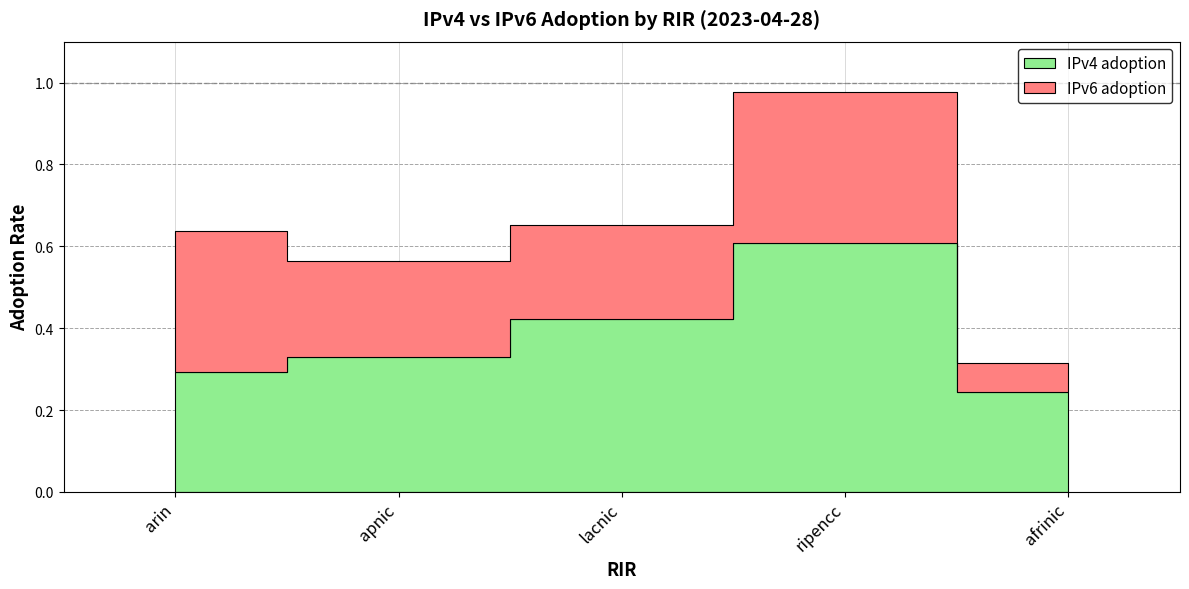

Between lacnic and afrinic, which is larger?

lacnic